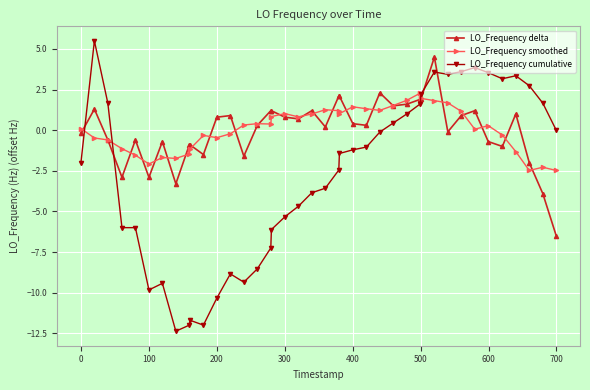

What is the maximum value for LO_Frequency cumulative?

5.5